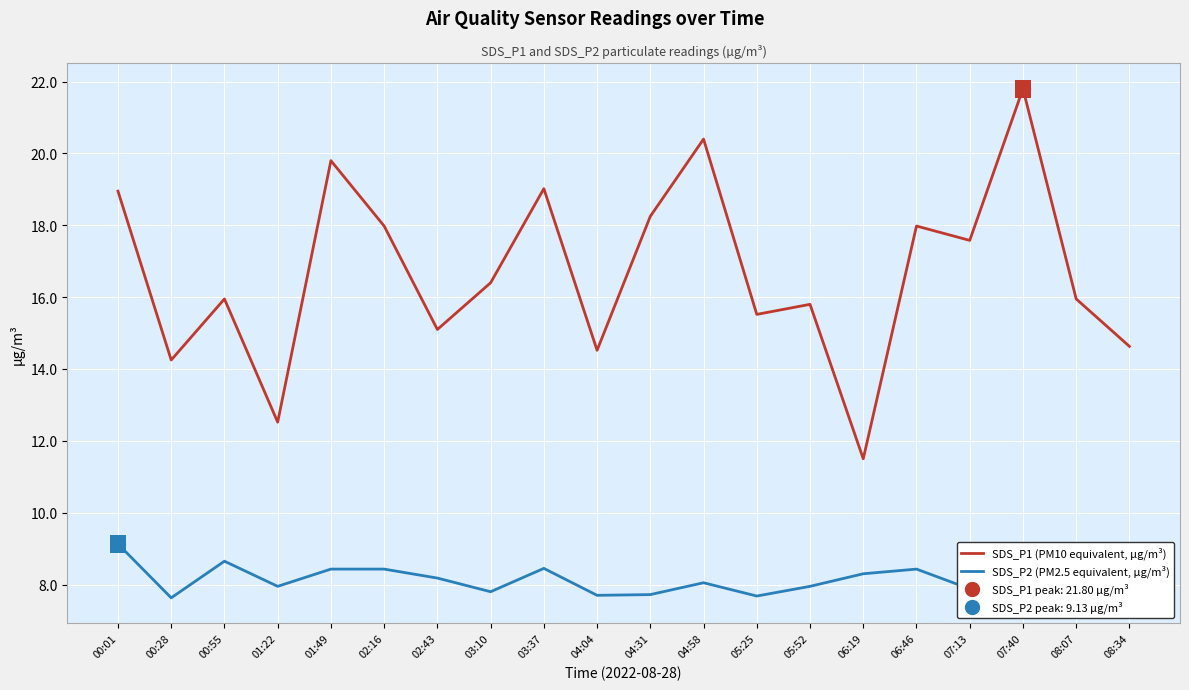

The SDS_P1 (PM10 equivalent, µg/m³) series shows 6.5 at 04:04. True or false?

False